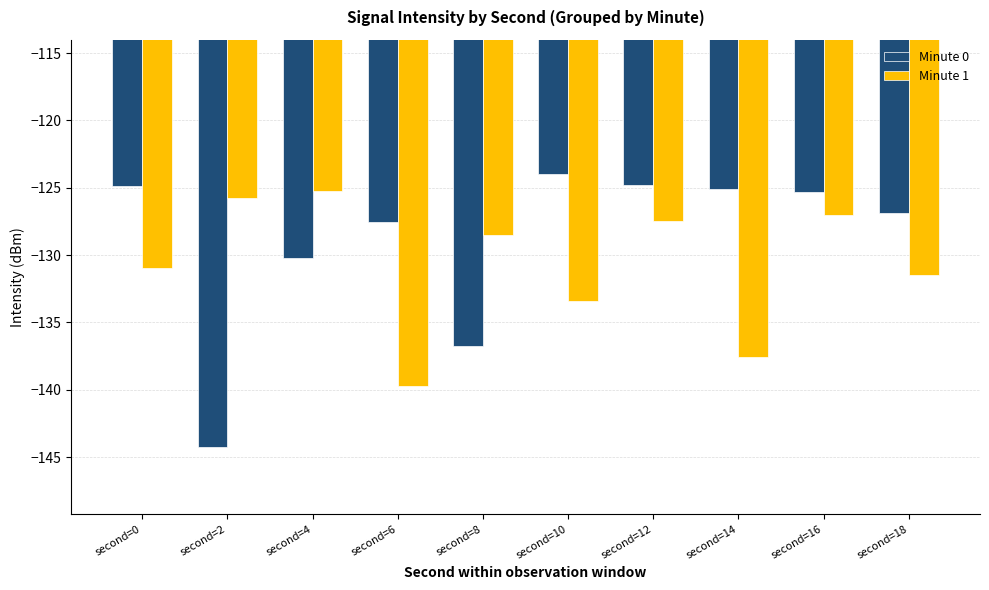

Is the value of Minute 1 at second=8 greater than the value of Minute 0 at second=12?

No